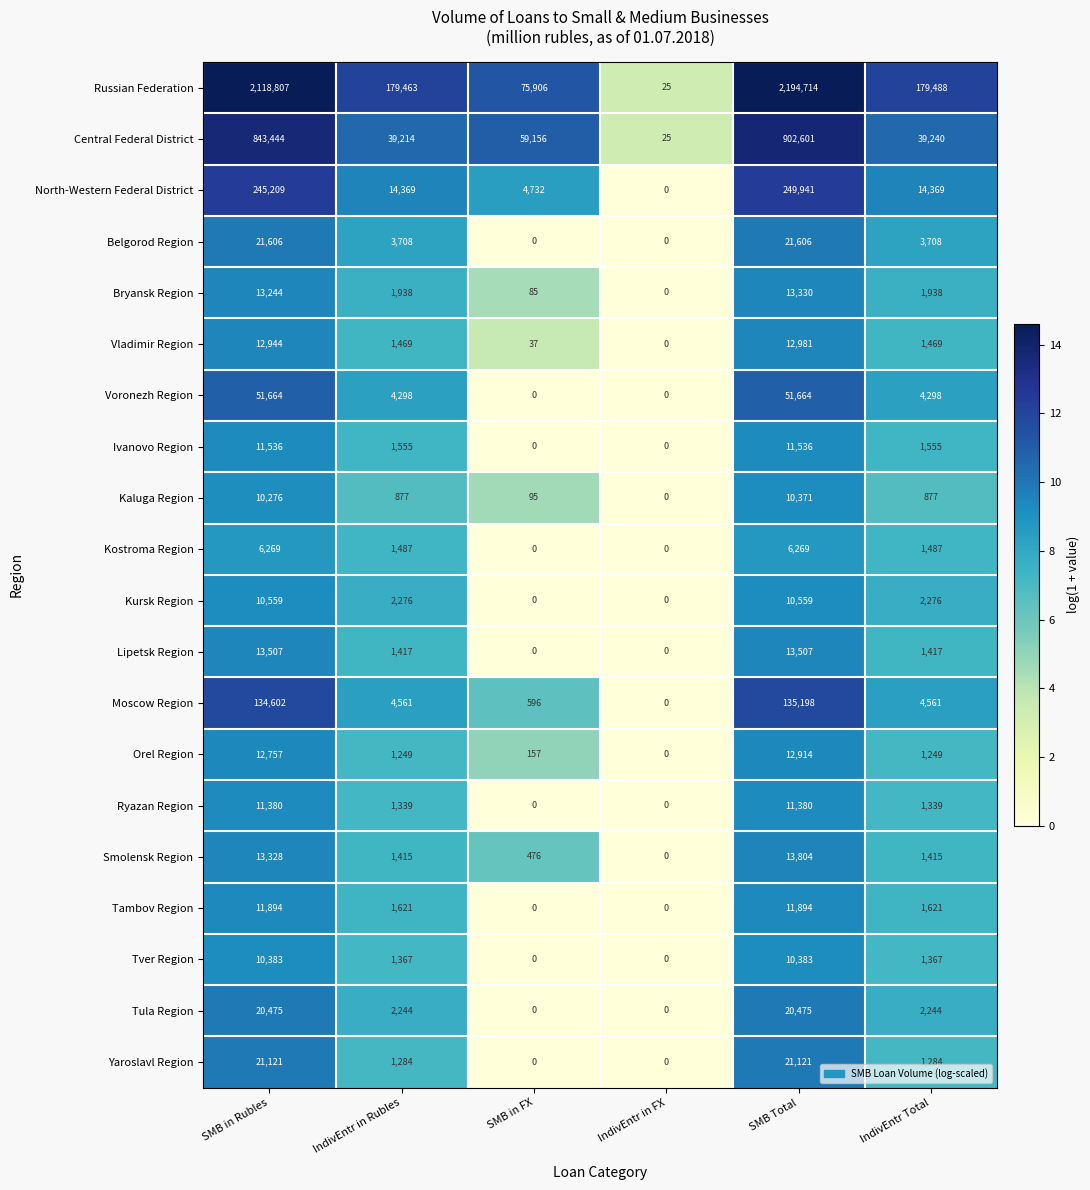

What is the sum of the Smolensk Region values at IndivEntr in FX and SMB in Rubles?

13328